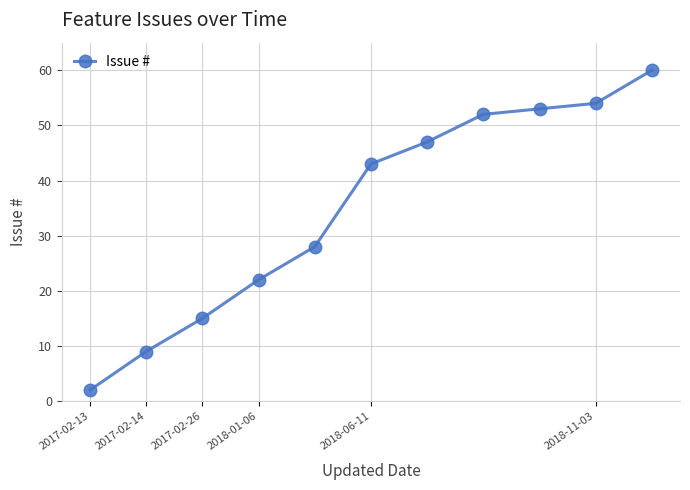

Is this an area chart (filled region under the line)?

No